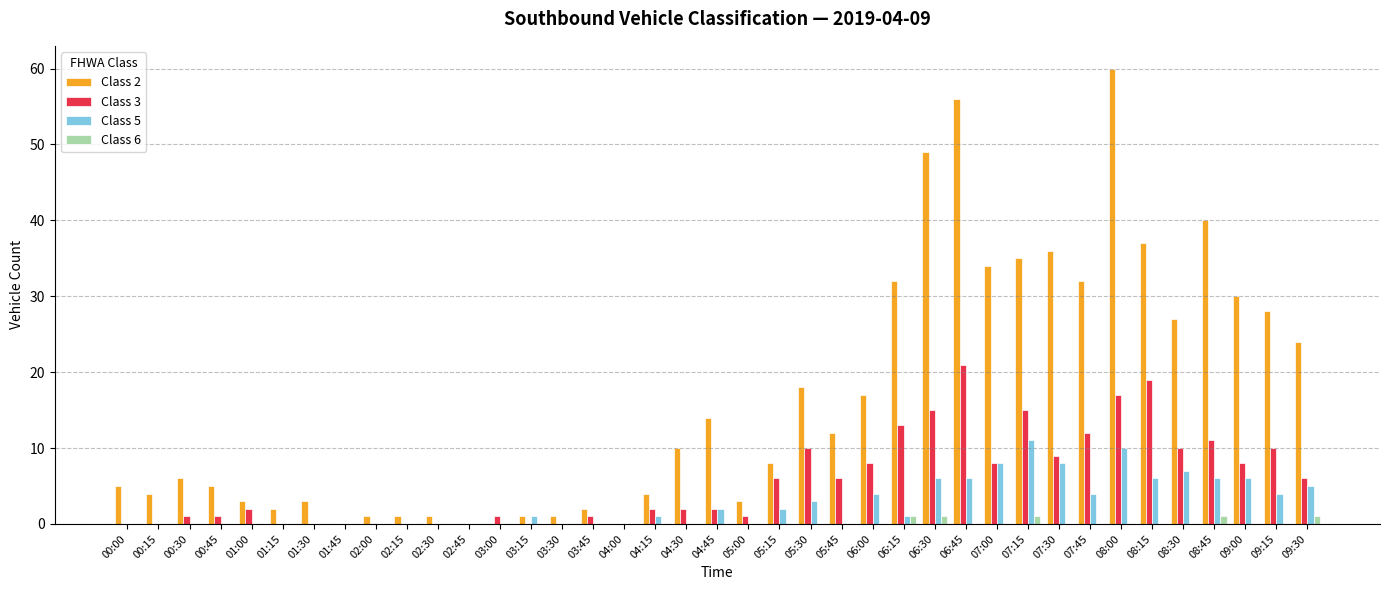

What is the spread (max minus min) of values at 00:45?

5